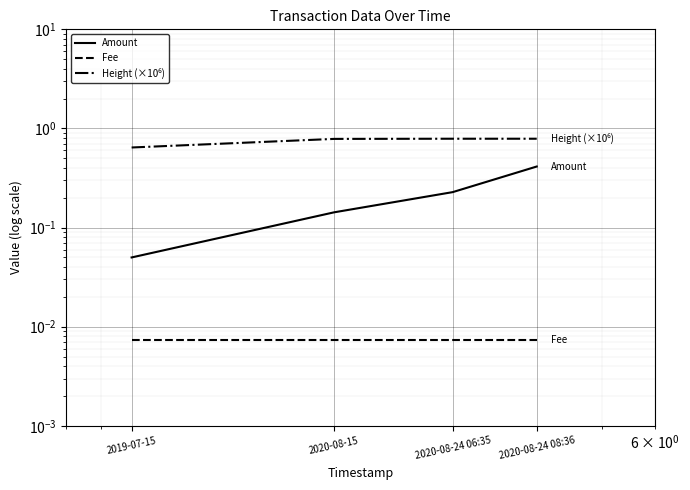

Is the value of Amount at 2020-08-15 greater than the value of Fee at 2020-08-24 06:35?

Yes